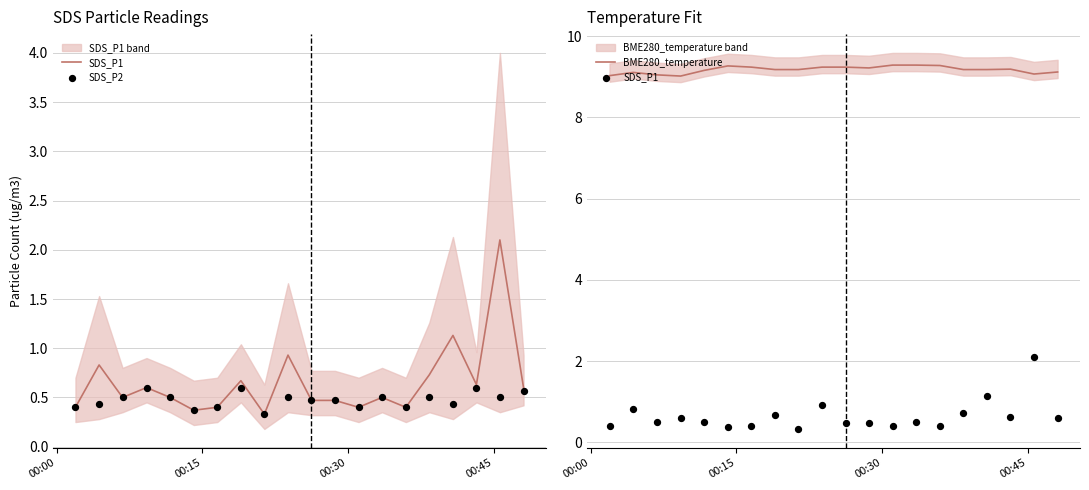

What is the maximum value for BME280_temperature?

9.3